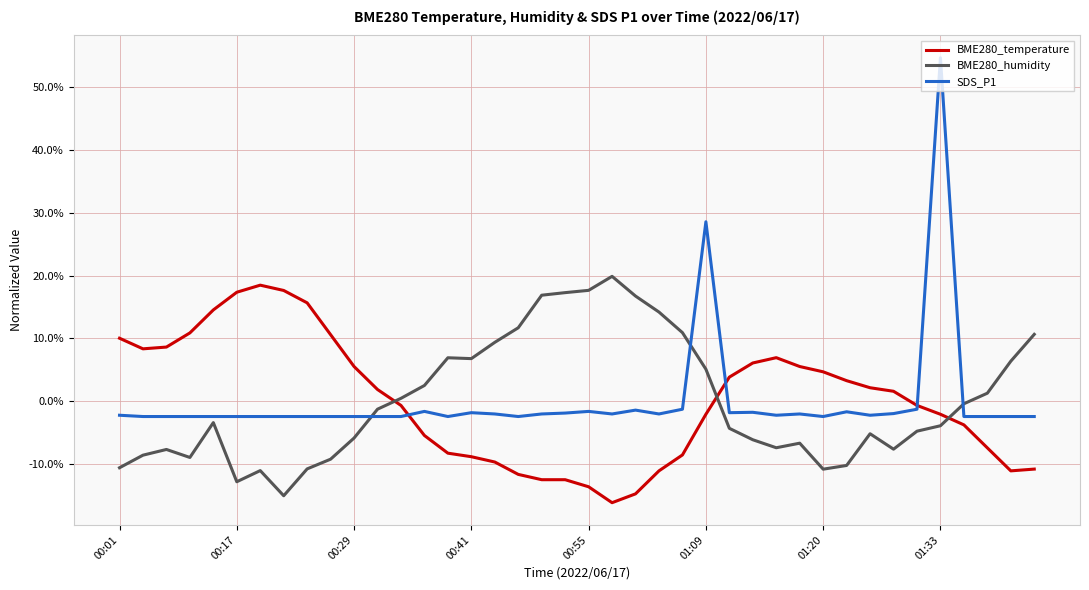

Which series has the widest spread of values?

SDS_P1